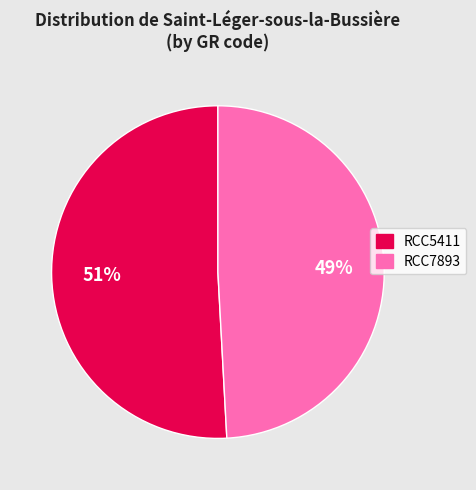

Rank the categories by value from highest to lowest.

RCC5411, RCC7893